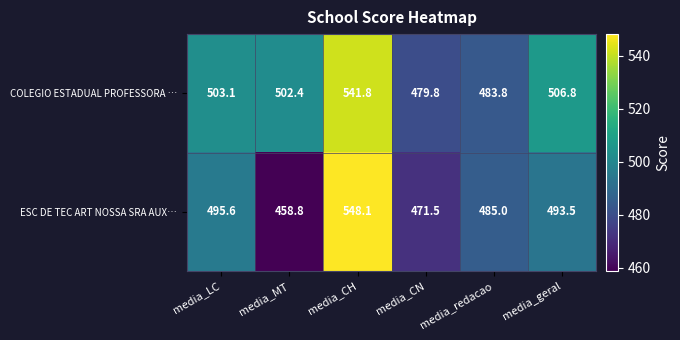

List the series in order of their overall mean, highest first.

COLEGIO ESTADUAL PROFESSORA …, ESC DE TEC ART NOSSA SRA AUX…